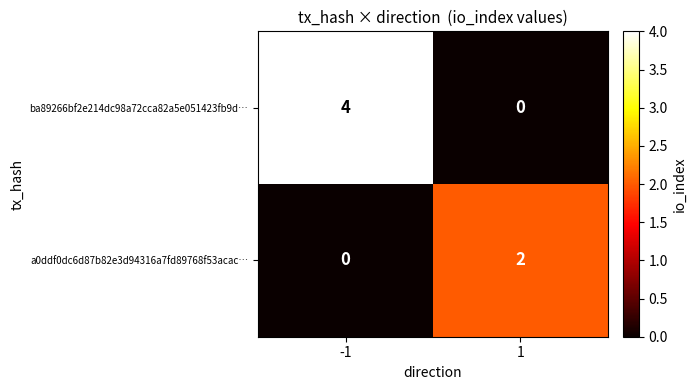

Rank the series by their maximum value, from lowest to highest.

a0ddf0dc6d87b82e3d94316a7fd89768f53acac…, ba89266bf2e214dc98a72cca82a5e051423fb9d…